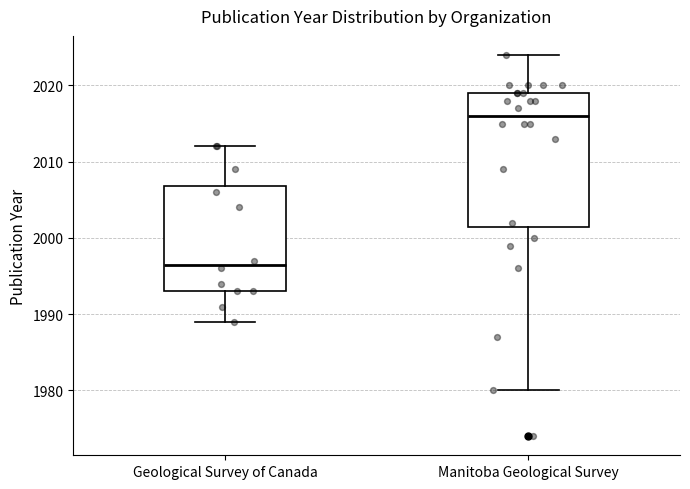

Where does the upper whisker of the box for Manitoba Geological Survey end on the y-axis? The values are not printed on the chart, so give them approximately, as read against the axis.

2024